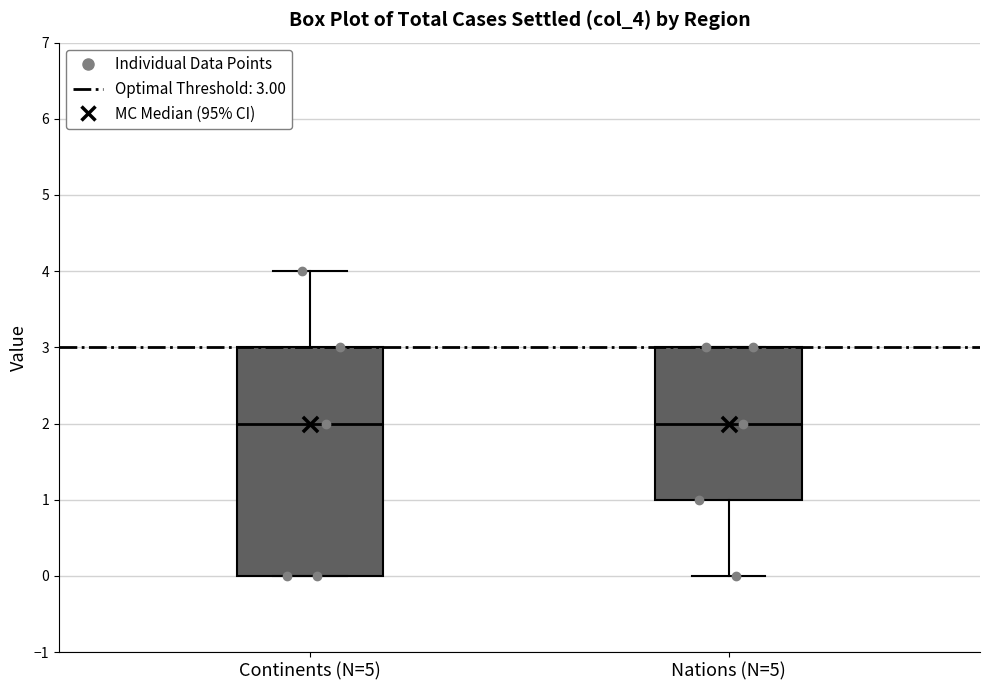

Where does the lower whisker of the box for Nations (N=5) end on the y-axis? The values are not printed on the chart, so give them approximately, as read against the axis.

0